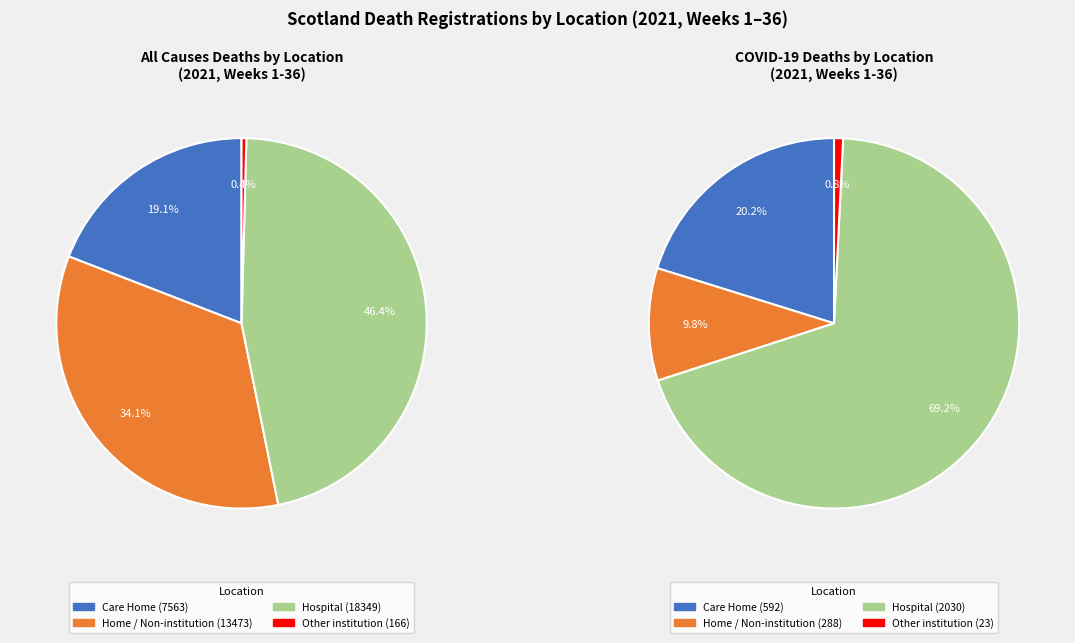

Is it true that 15 is 1% of the pie?

False